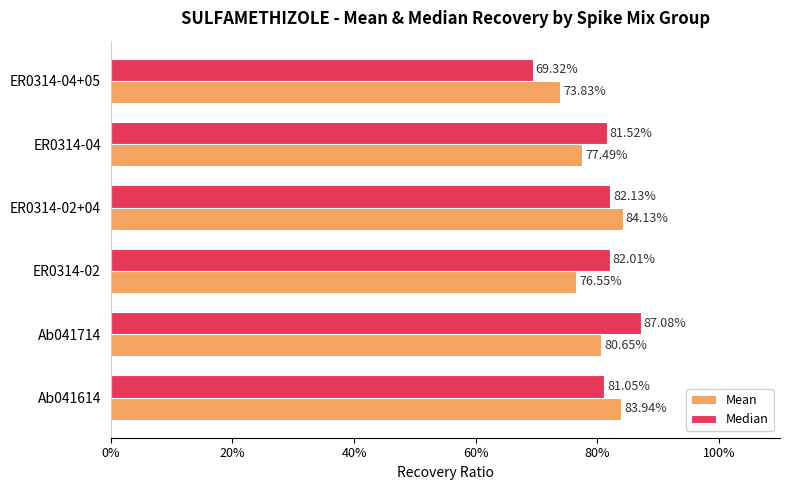

Reading left to right, transcribe all the data shown in this chart.

Mean: 0.8	0.8	0.8	0.8	0.8	0.7
Median: 0.8	0.9	0.8	0.8	0.8	0.7